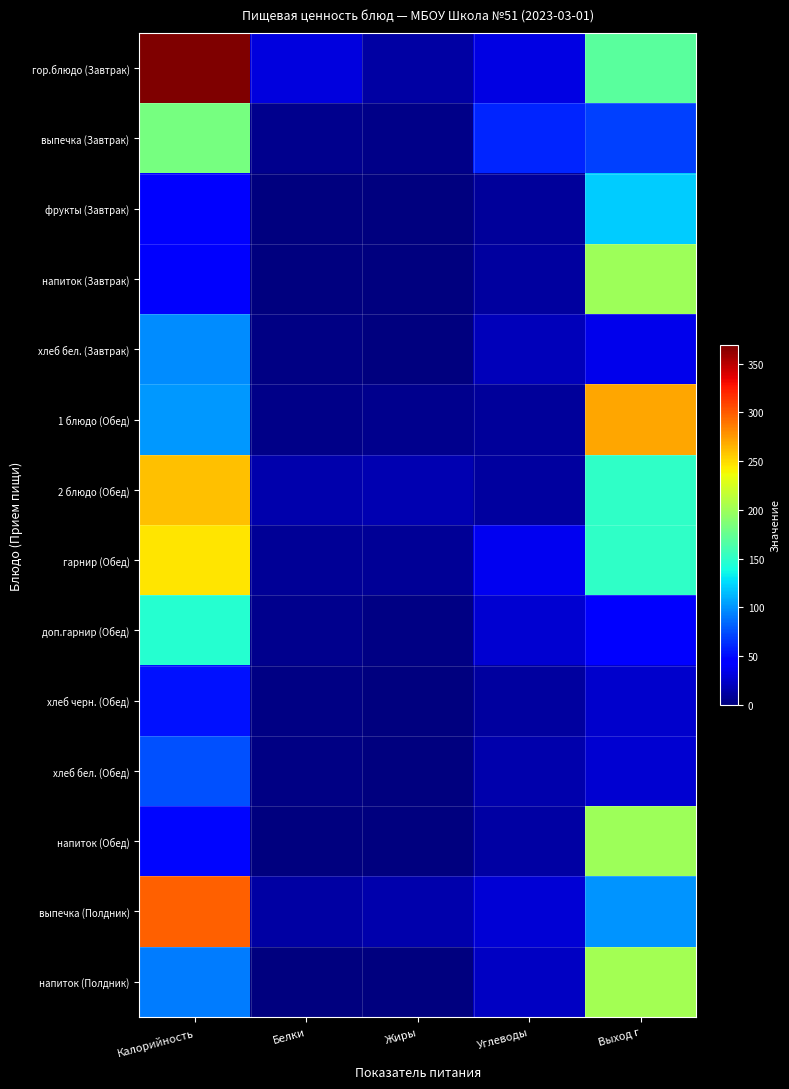

What is the maximum value shown in the chart?

369.0